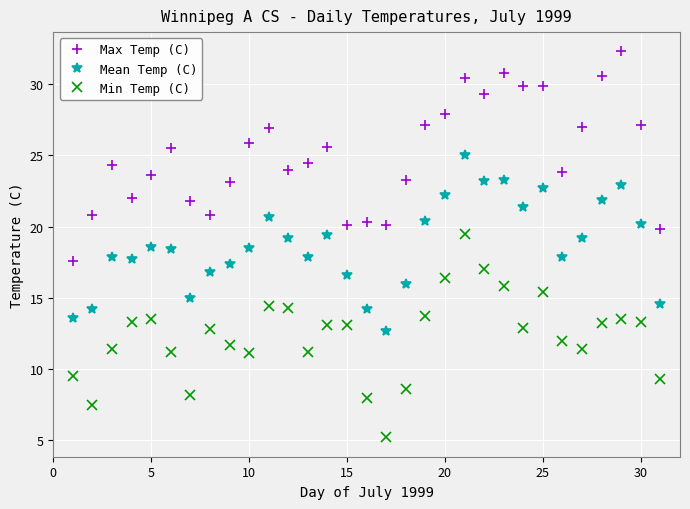

What are all the series names shown in the legend?

Max Temp (C), Mean Temp (C), Min Temp (C)